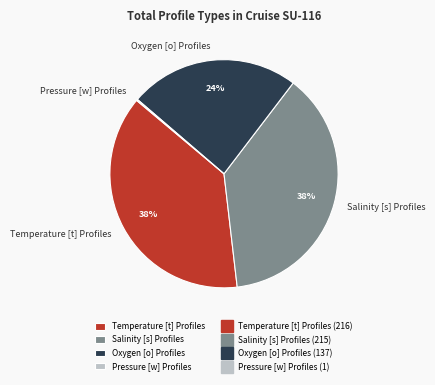

The Salinity [s] Profiles slice represents 44% of the pie. True or false?

False